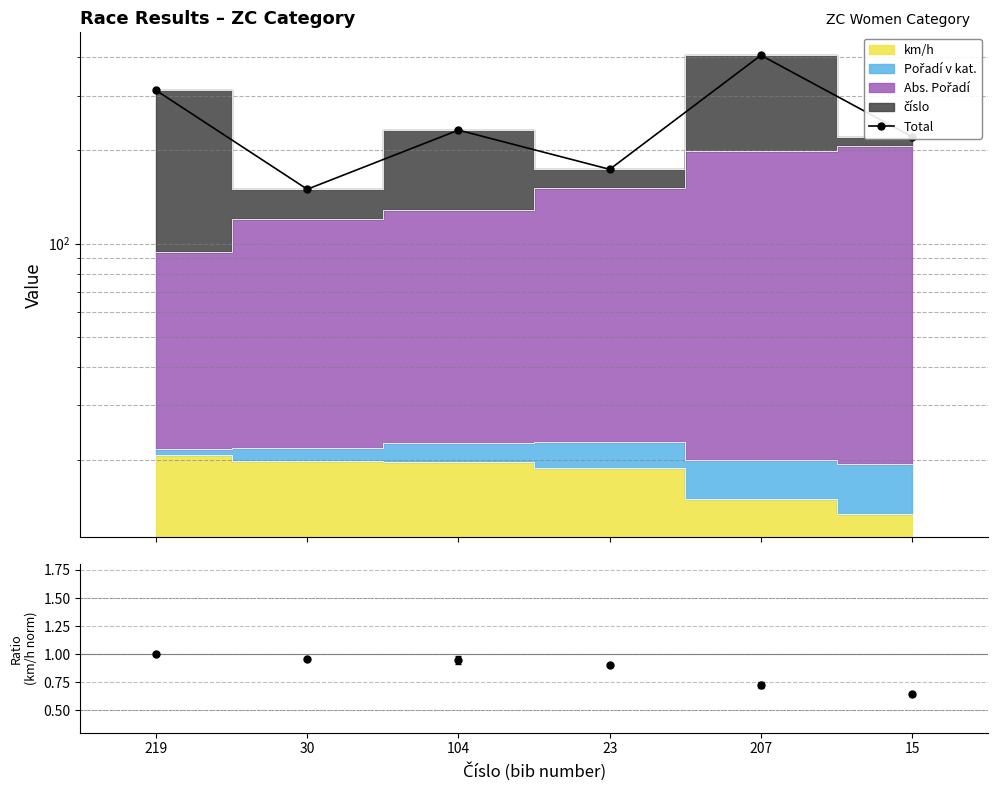

At which label is the value closest to 277?

219